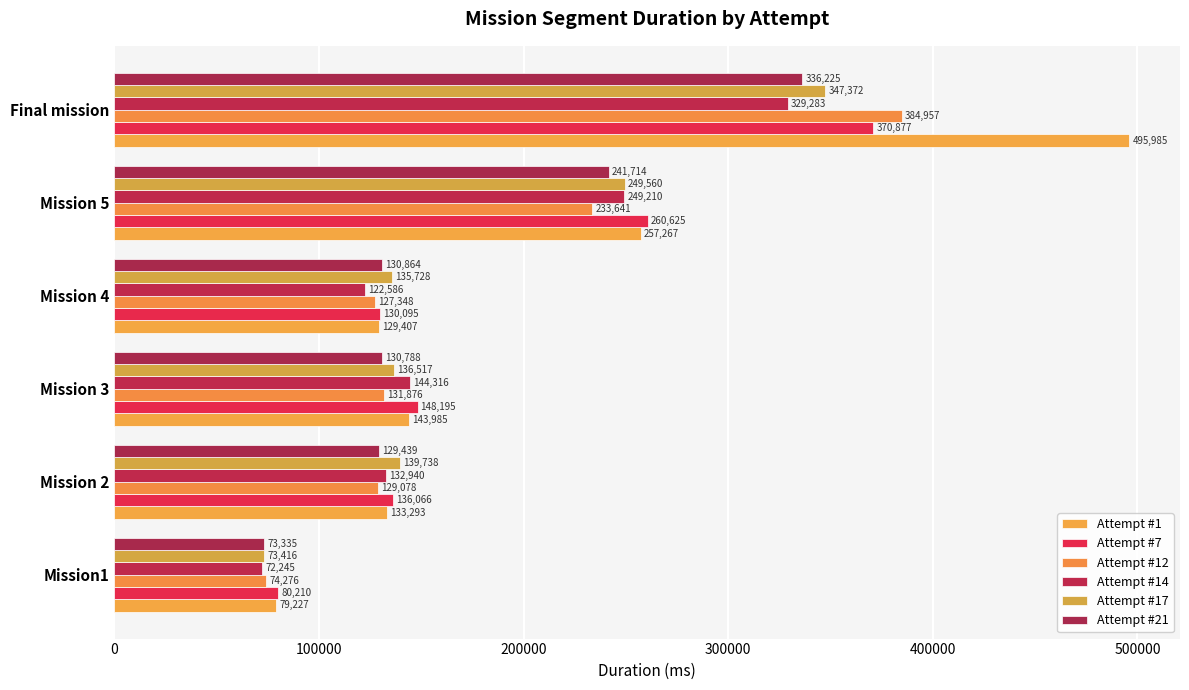

How many series are shown in this chart?

6